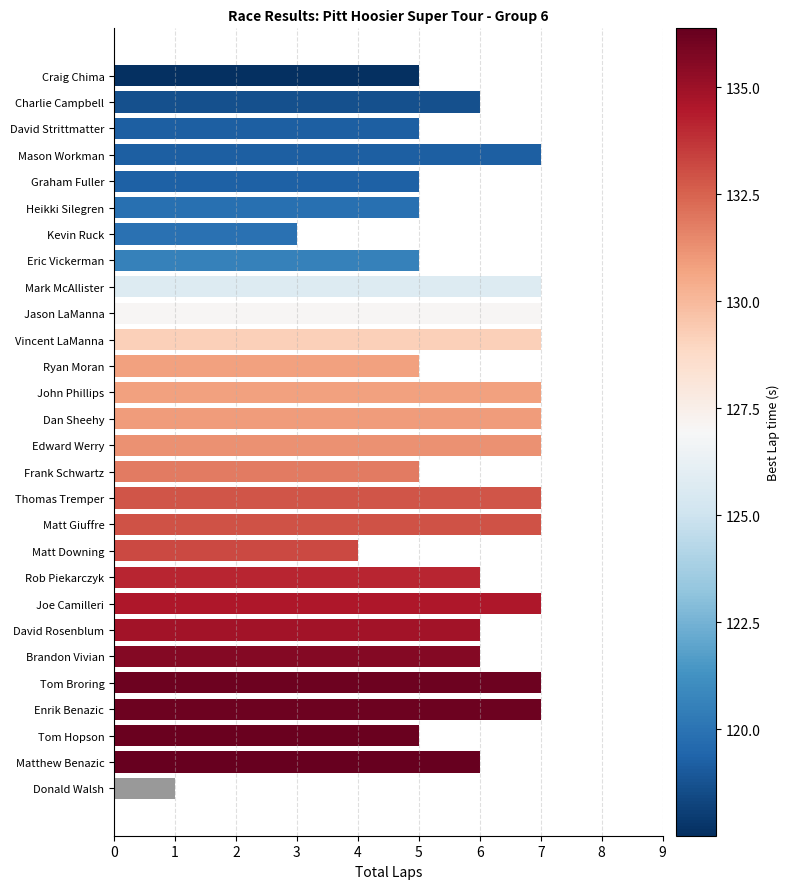

How many distinct data groups are displayed?

1